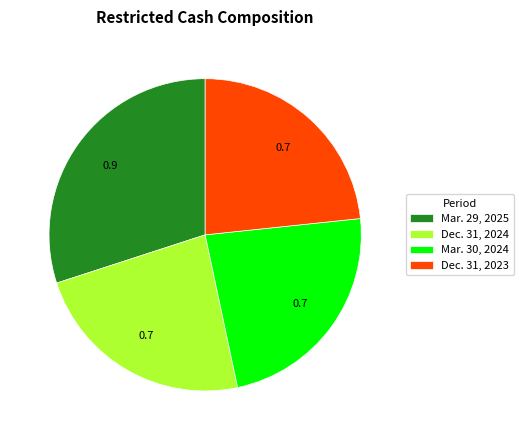

True or false: Dec. 31, 2023 accounts for 23% of the total.

True